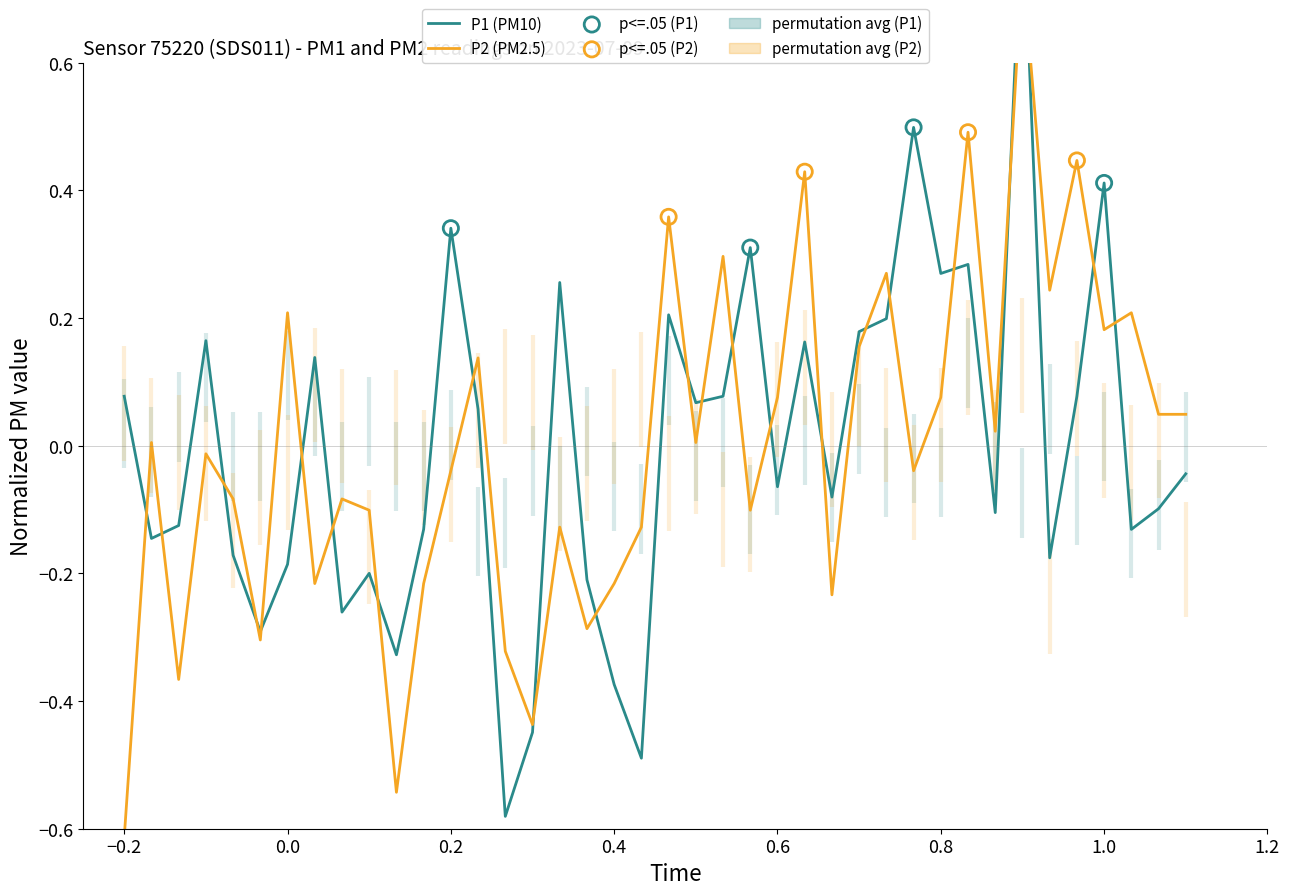

At how many categories does at least one series exceed 0?

27